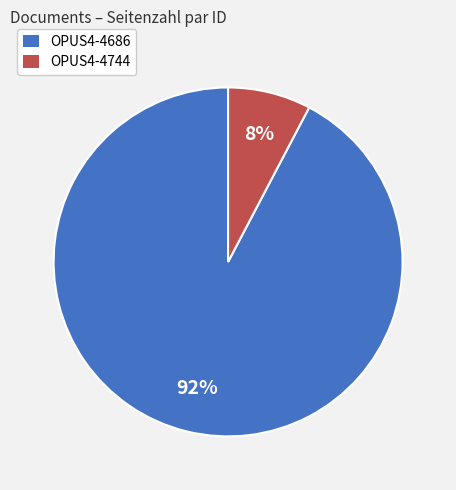

Combined, do OPUS4-4686 and OPUS4-4744 account for over 50%?

Yes